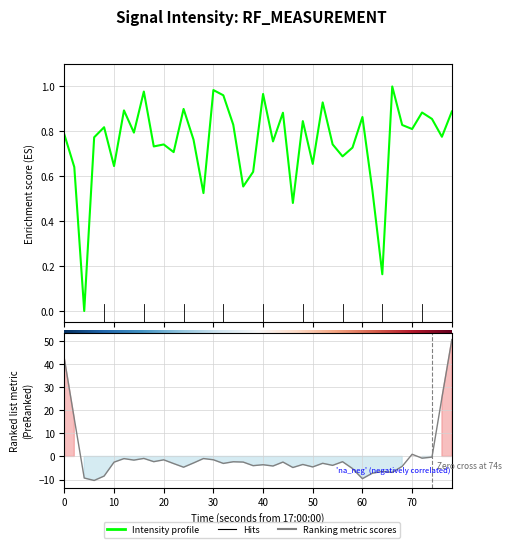

What is the average value?

0.7